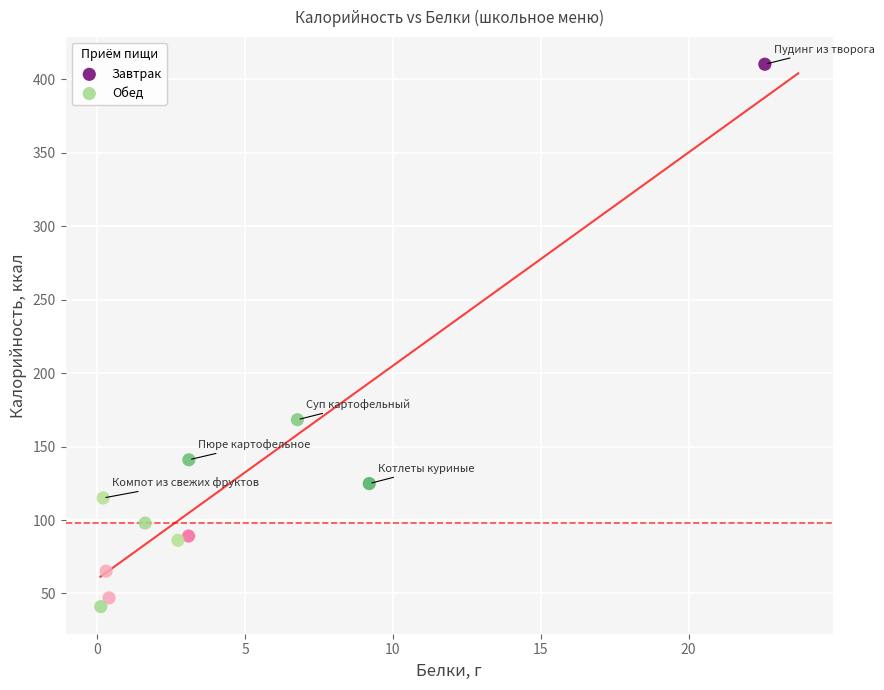

Which series has the largest Y range (max minus min)?

Завтрак